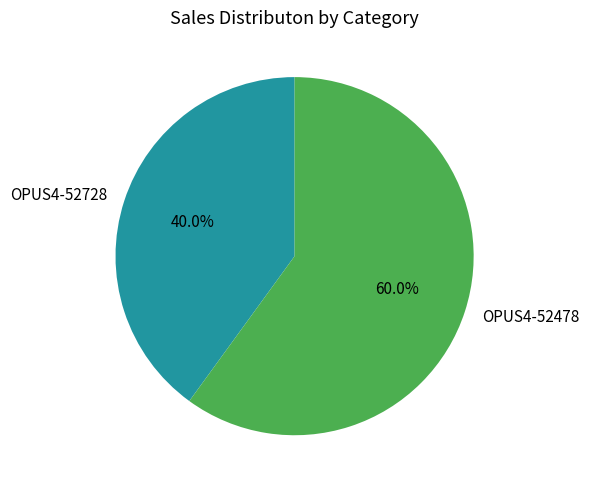

What is the smallest slice in the pie chart?

OPUS4-52728